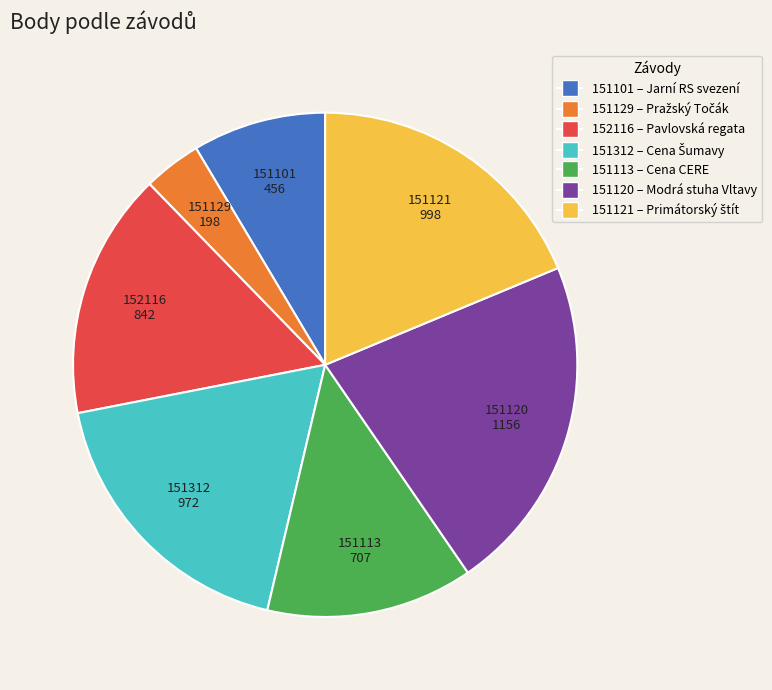

Is it true that 151120 is 22% of the pie?

True